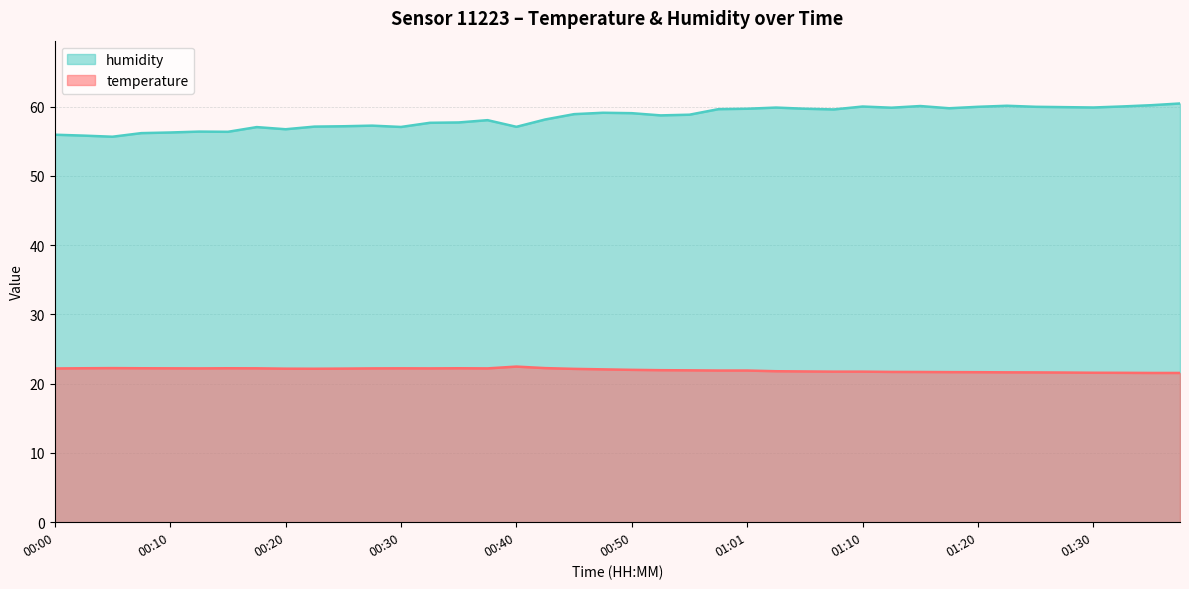

True or false: temperature and humidity cross at least once.

False